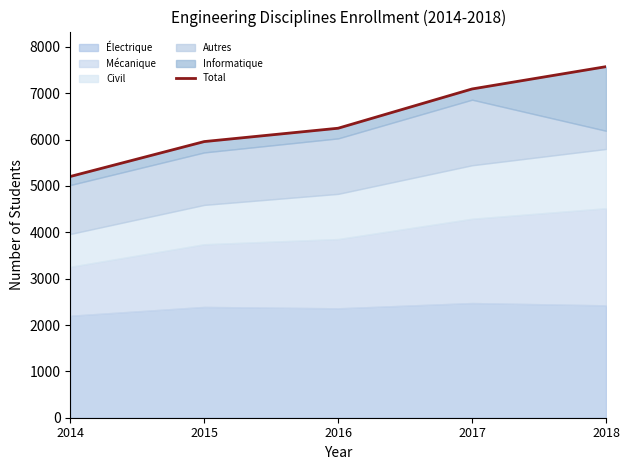

Between 2014 and 2017, which is larger?

2017